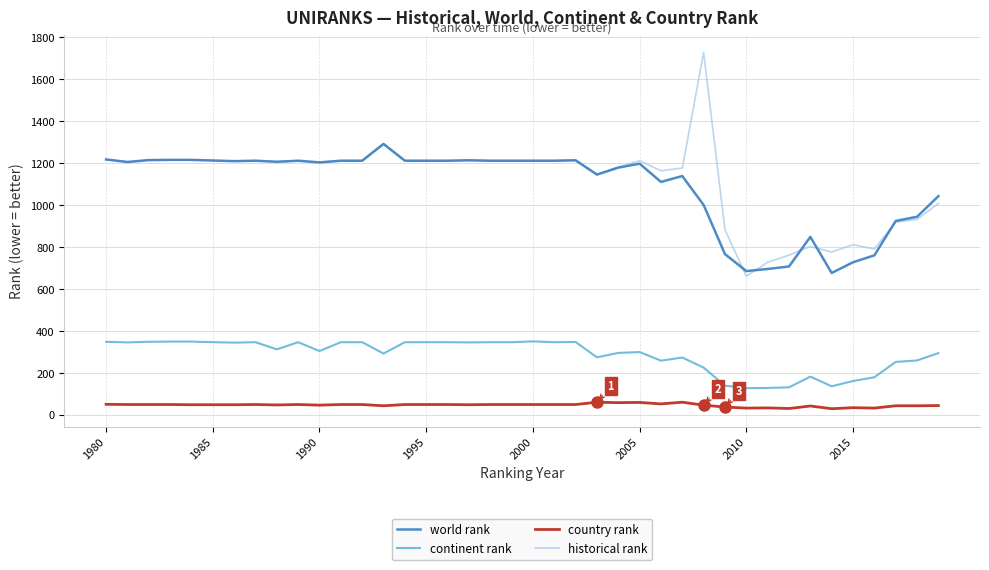

Rank the series by their maximum value, from highest to lowest.

historical rank, world rank, continent rank, country rank